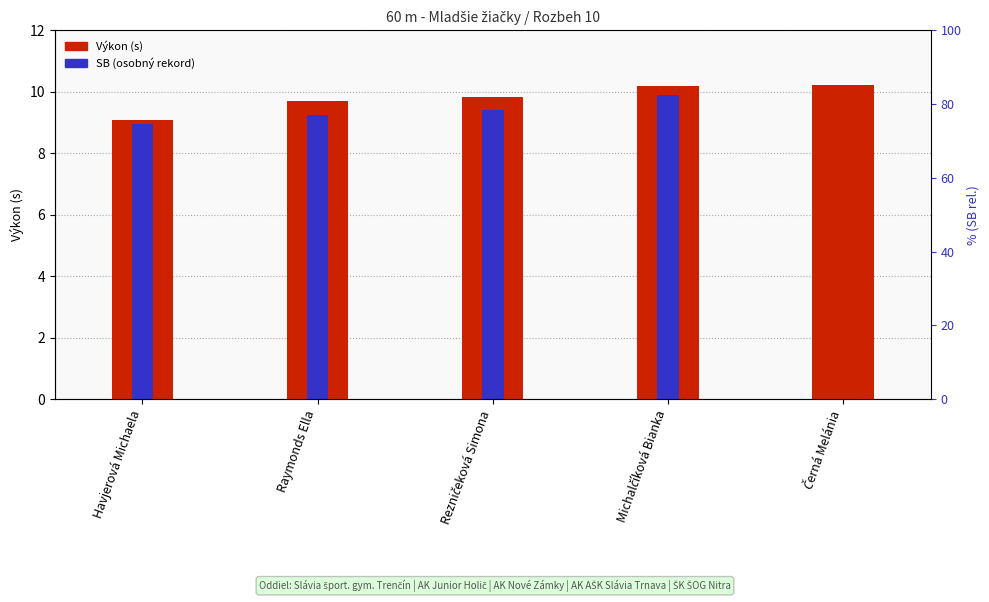

At Michalčíková Bianka, list the series in order from largest to smallest.

Výkon, SB